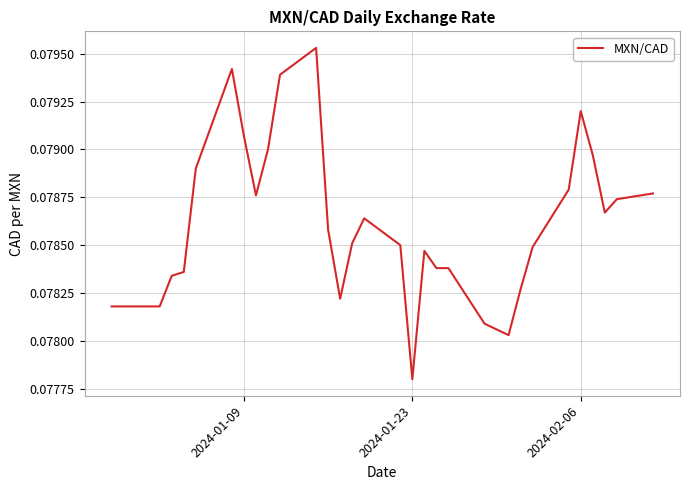

At which label is the value closest to 0?

2024-01-23